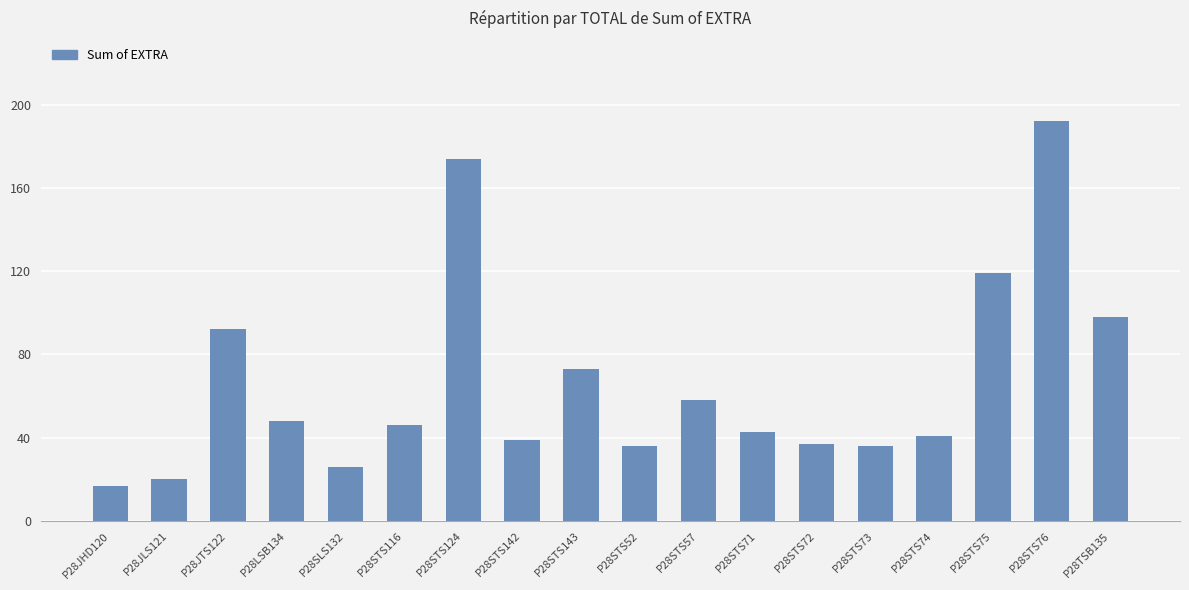

Reading left to right, extract all data points from this chart.

17	20	92	48	26	46	174	39	73	36	58	43	37	36	41	119	192	98